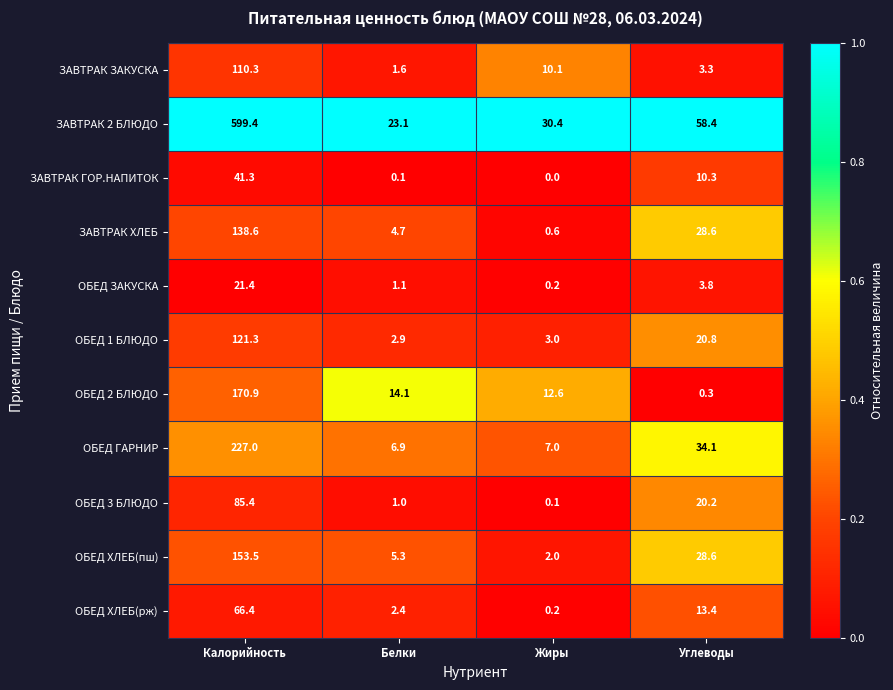

Rank the series by their maximum value, from lowest to highest.

ОБЕД ЗАКУСКА, ЗАВТРАК ГОР.НАПИТОК, ОБЕД ХЛЕБ(рж), ОБЕД 3 БЛЮДО, ЗАВТРАК ЗАКУСКА, ОБЕД 1 БЛЮДО, ЗАВТРАК ХЛЕБ, ОБЕД ХЛЕБ(пш), ОБЕД 2 БЛЮДО, ОБЕД ГАРНИР, ЗАВТРАК 2 БЛЮДО